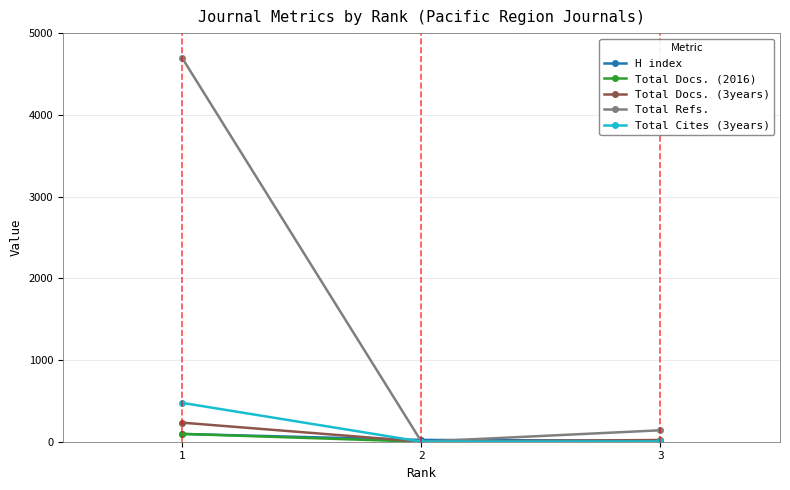

What is the highest value of the Total Refs. series?

4691